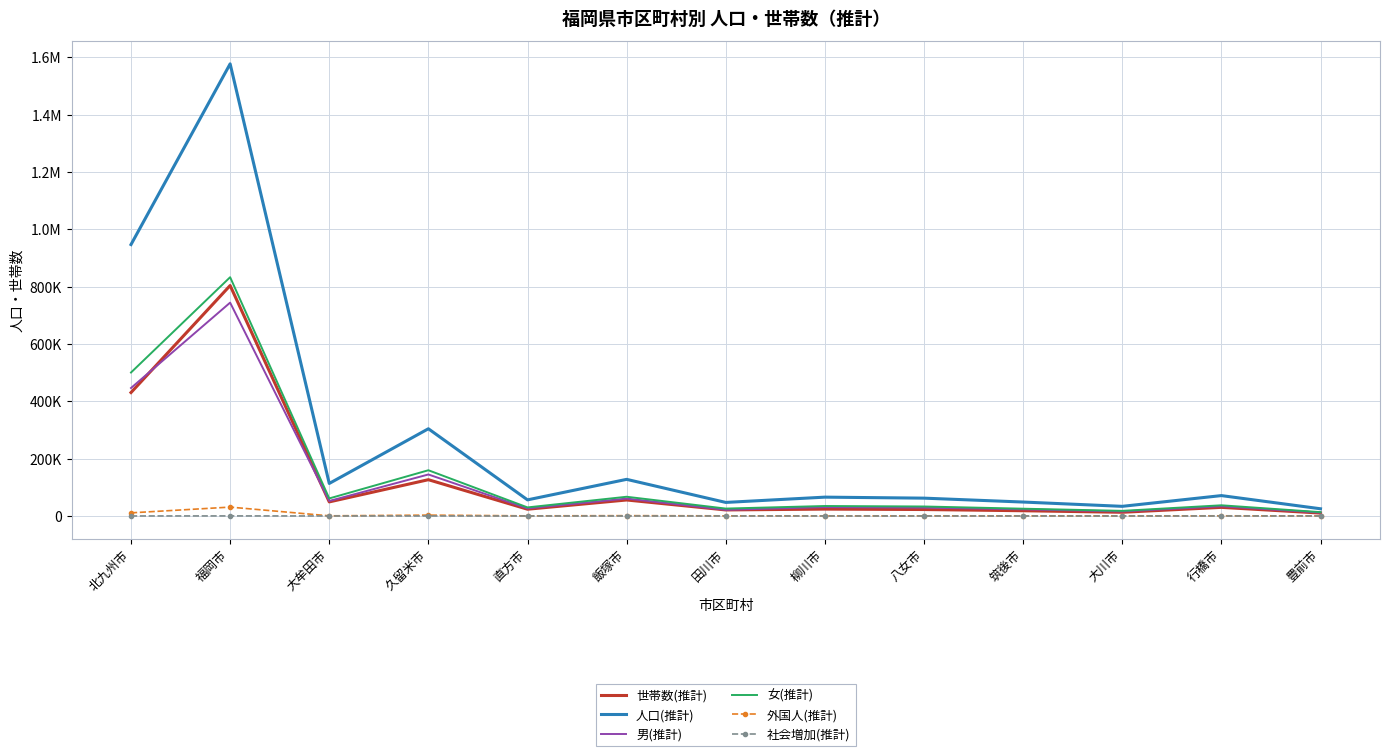

Which series has the widest spread of values?

人口(推計)